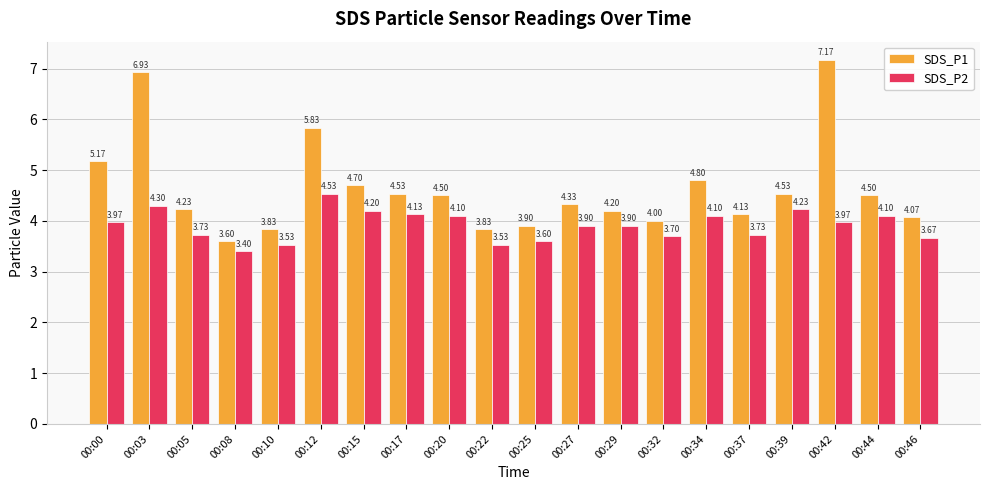

Which series has the widest spread of values?

SDS_P1